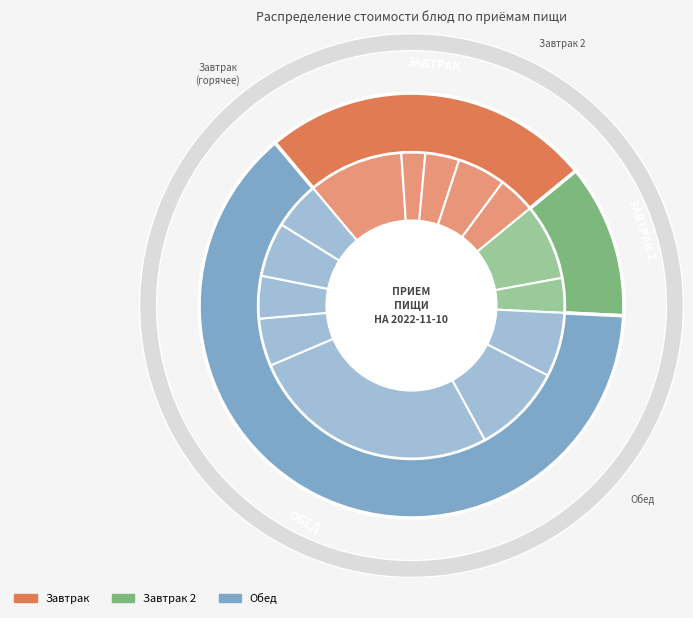

Is it true that суп молочный с крупой is 10% of the pie?

True